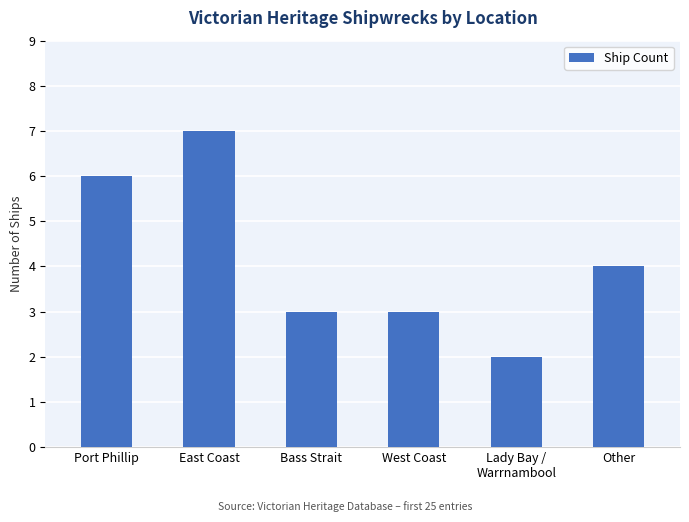

What position from the right is Bass Strait?

4